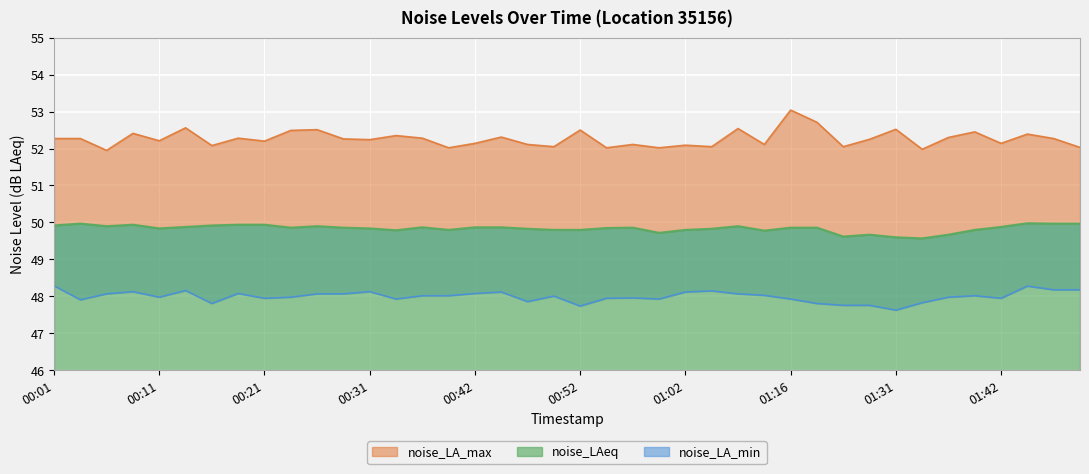

Where is the first local maximum for noise_LAeq?

00:04